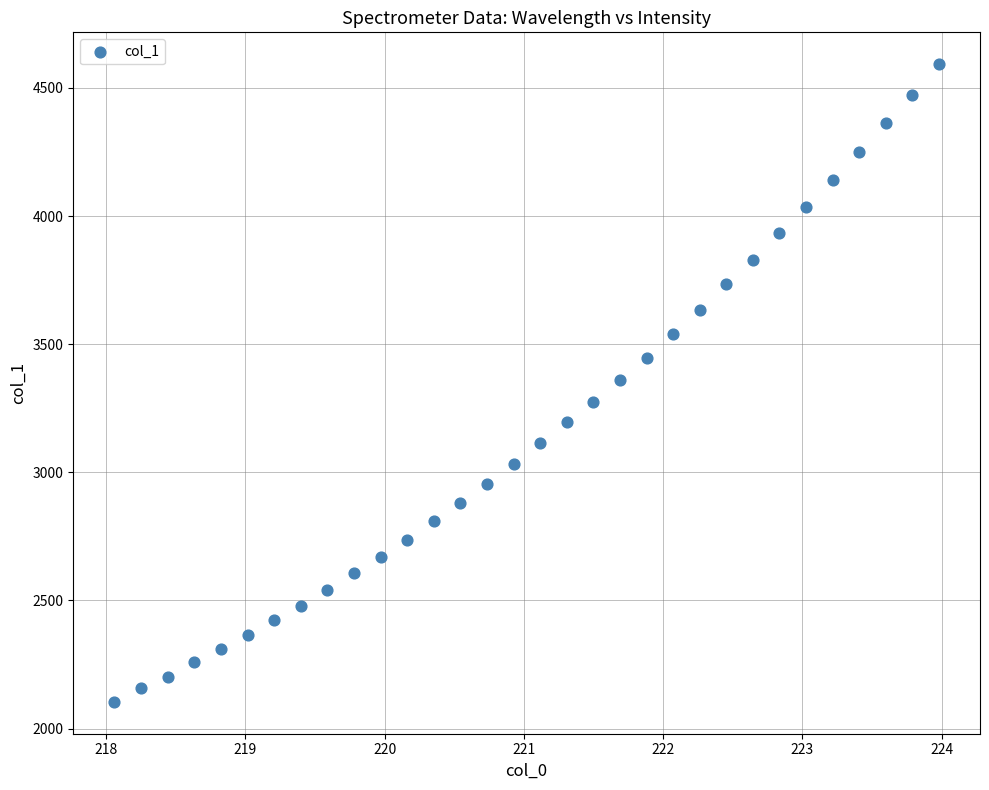

What is the range of Y values (max minus min)?

2488.6